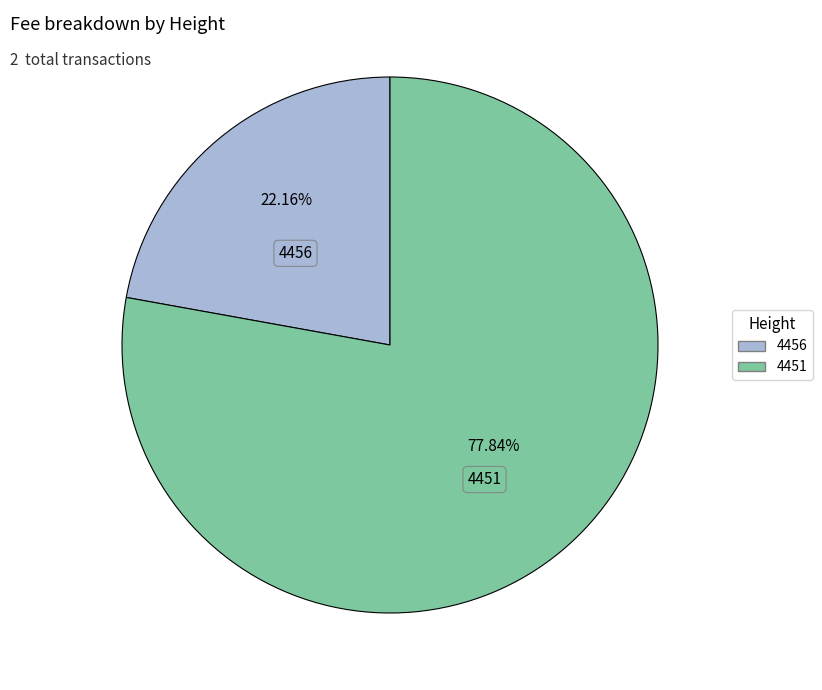

Rank the categories by value from highest to lowest.

4451, 4456